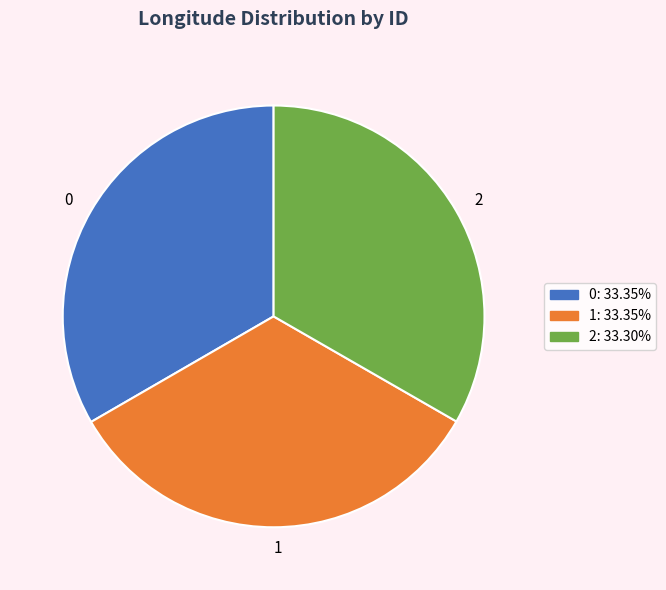

Is it true that 1 is 27% of the pie?

False